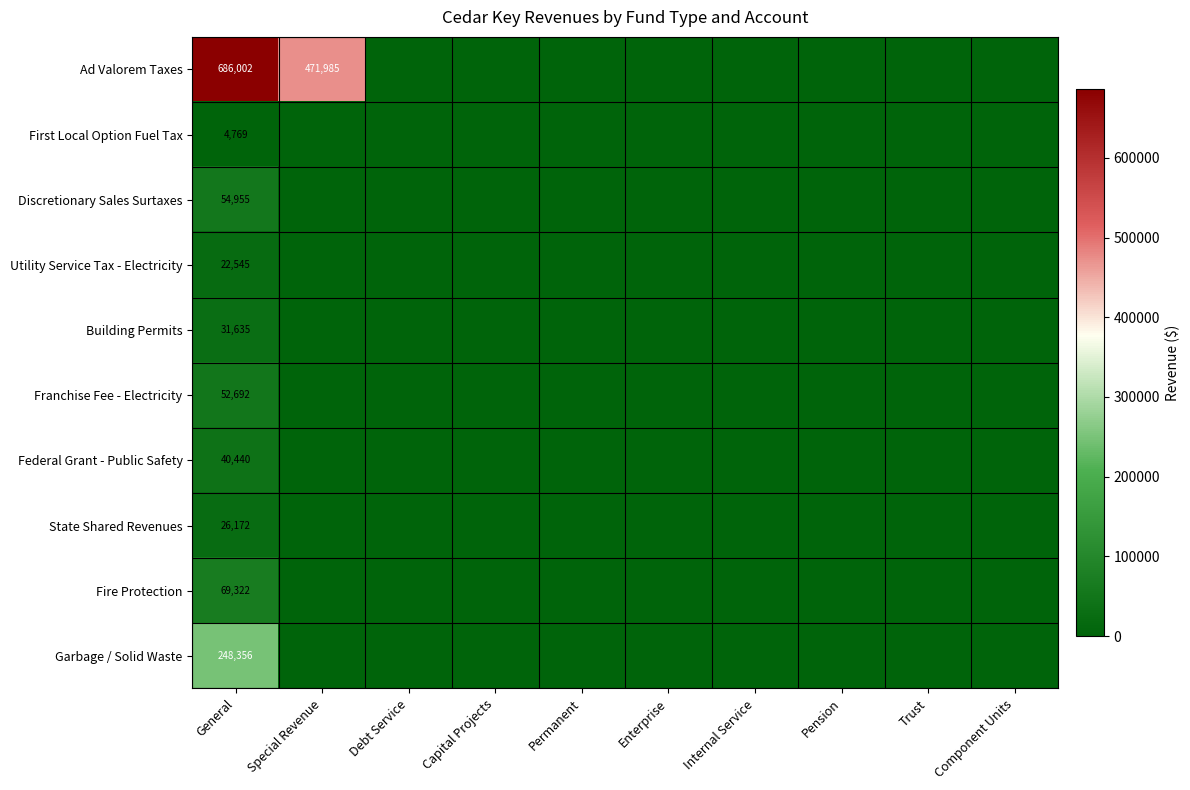

Is it true that Fire Protection equals 0 at Trust?

True